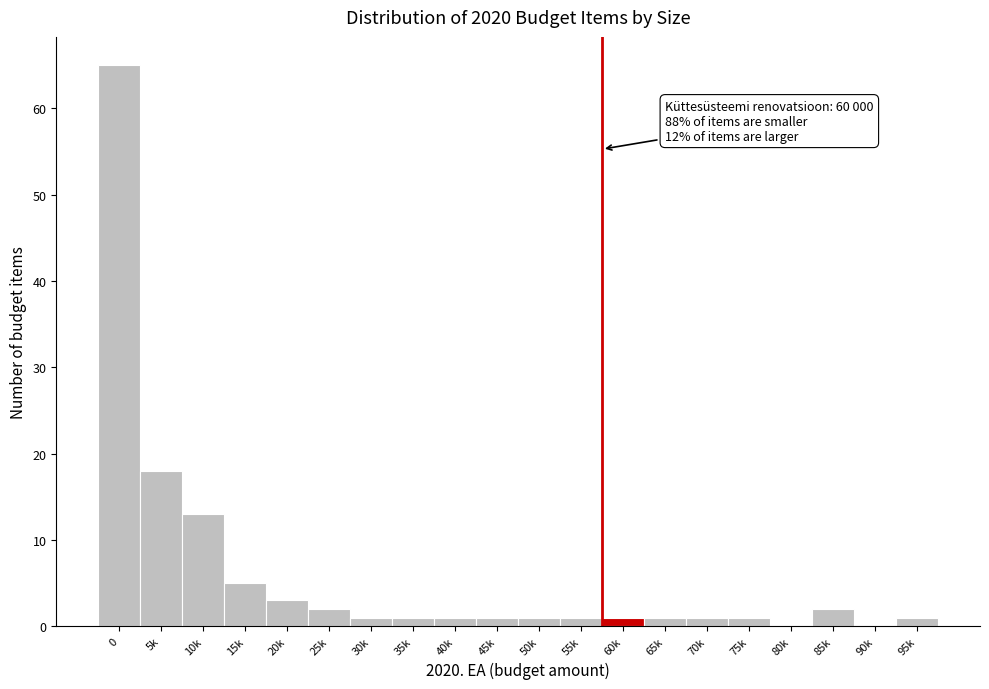

Reading right to left, extract all data points from this chart.

95k=1	90k=0	85k=2	80k=0	75k=1	70k=1	65k=1	60k=1	55k=1	50k=1	45k=1	40k=1	35k=1	30k=1	25k=2	20k=3	15k=5	10k=13	5k=18	0=65